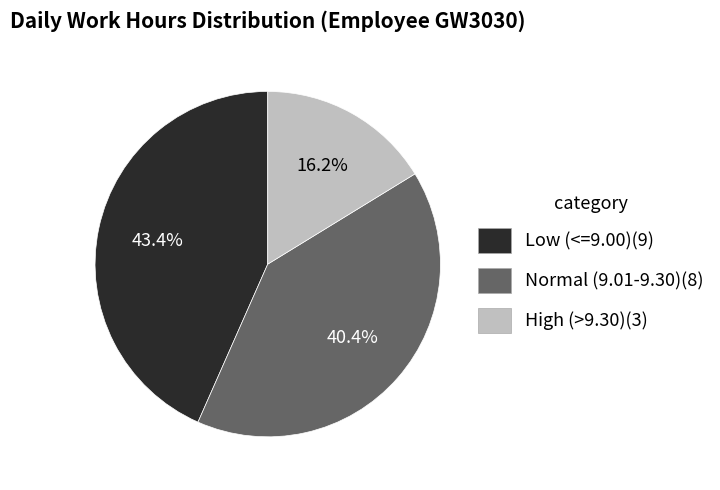

Is there any slice that represents more than half of the pie?

No